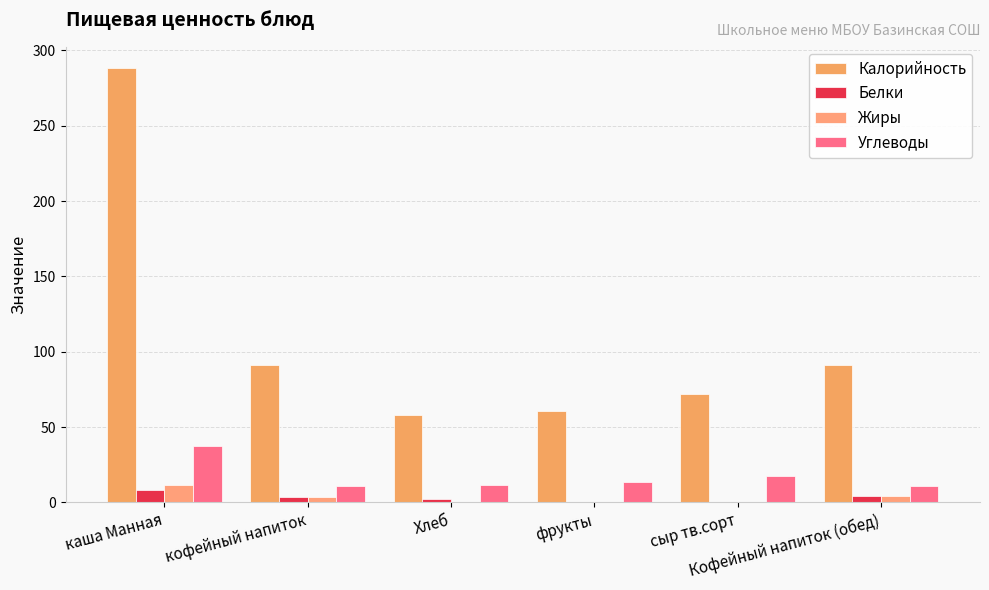

Is it true that Углеводы equals 11.5 at Хлеб?

True